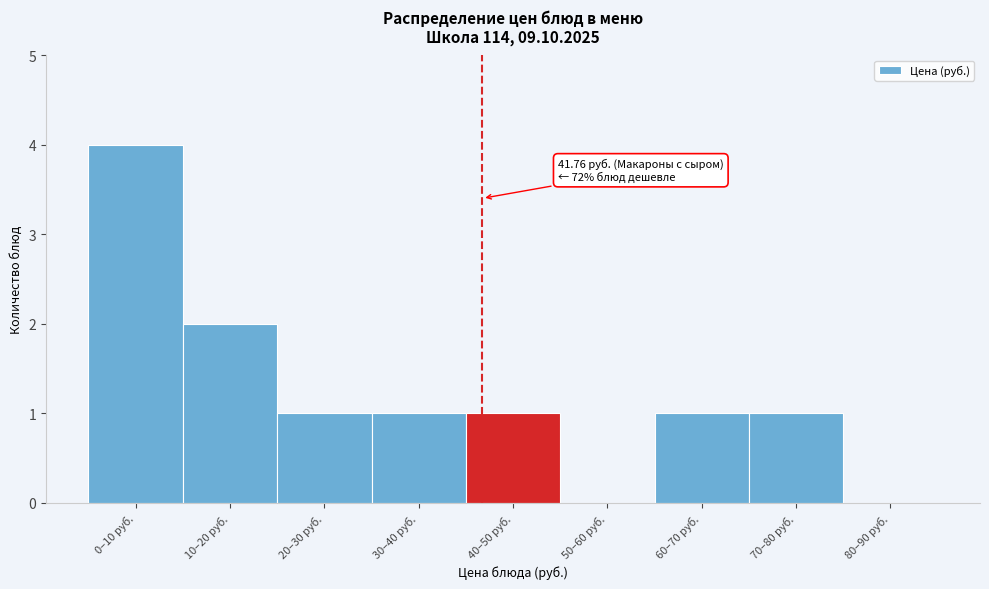

Reading left to right, what are all the values shown in this chart?

0–10 руб.=4	10–20 руб.=2	20–30 руб.=1	30–40 руб.=1	40–50 руб.=1	50–60 руб.=0	60–70 руб.=1	70–80 руб.=1	80–90 руб.=0